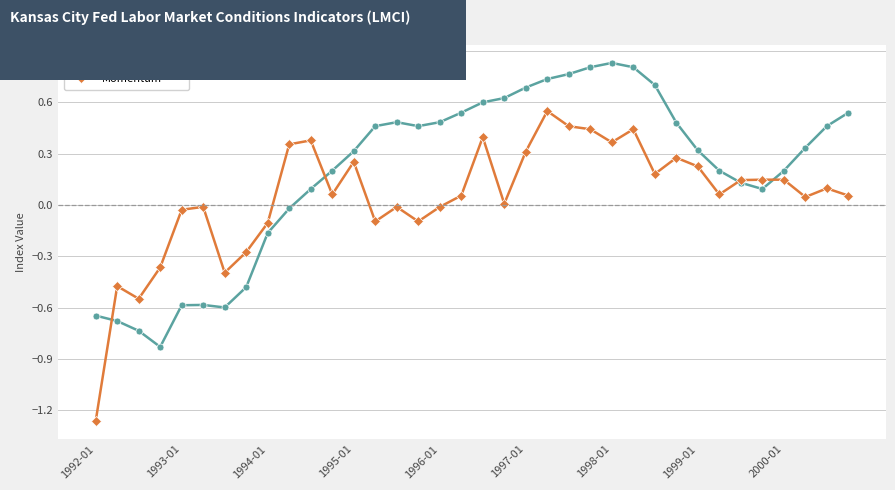

At how many categories does at least one series exceed -1?

36